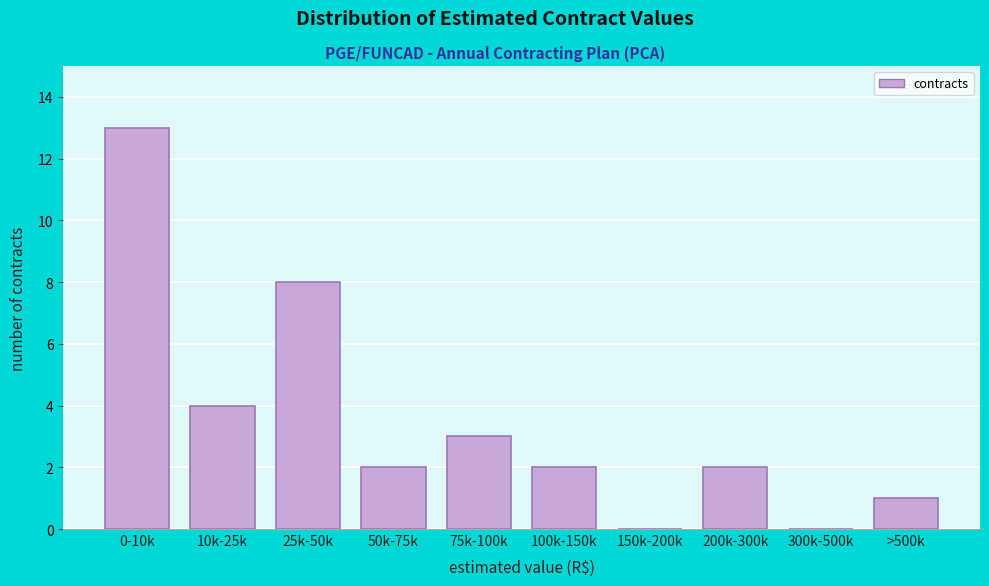

Reading left to right, extract all data points from this chart.

0-10k=13	10k-25k=4	25k-50k=8	50k-75k=2	75k-100k=3	100k-150k=2	150k-200k=0	200k-300k=2	300k-500k=0	>500k=1